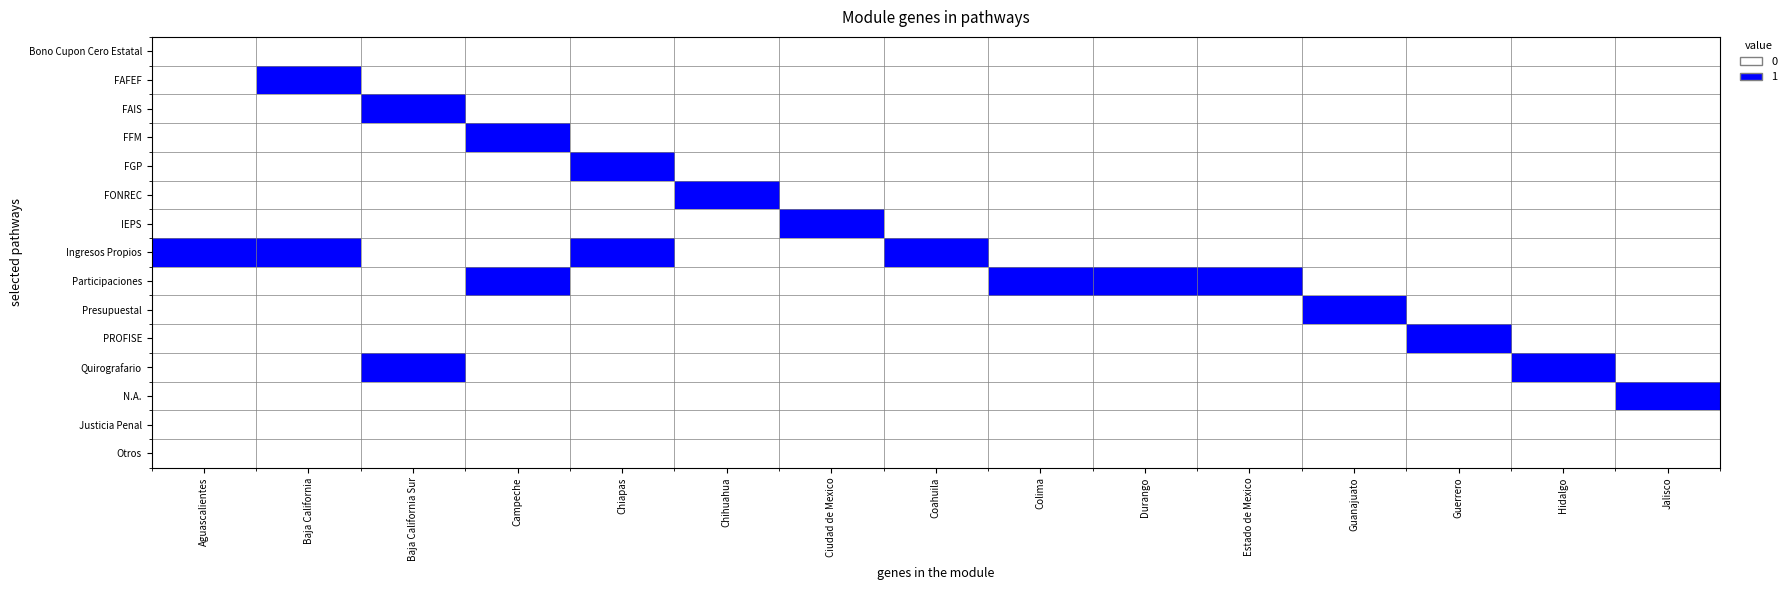

Reading right to left, extract all data points from this chart.

Bono Cupon Cero Estatal: Jalisco=0	Hidalgo=0	Guerrero=0	Guanajuato=0	Estado de Mexico=0	Durango=0	Colima=0	Coahuila=0	Ciudad de Mexico=0	Chihuahua=0	Chiapas=0	Campeche=0	Baja California Sur=0	Baja California=0	Aguascalientes=0
FAFEF: Jalisco=0	Hidalgo=0	Guerrero=0	Guanajuato=0	Estado de Mexico=0	Durango=0	Colima=0	Coahuila=0	Ciudad de Mexico=0	Chihuahua=0	Chiapas=0	Campeche=0	Baja California Sur=0	Baja California=1	Aguascalientes=0
FAIS: Jalisco=0	Hidalgo=0	Guerrero=0	Guanajuato=0	Estado de Mexico=0	Durango=0	Colima=0	Coahuila=0	Ciudad de Mexico=0	Chihuahua=0	Chiapas=0	Campeche=0	Baja California Sur=1	Baja California=0	Aguascalientes=0
FFM: Jalisco=0	Hidalgo=0	Guerrero=0	Guanajuato=0	Estado de Mexico=0	Durango=0	Colima=0	Coahuila=0	Ciudad de Mexico=0	Chihuahua=0	Chiapas=0	Campeche=1	Baja California Sur=0	Baja California=0	Aguascalientes=0
FGP: Jalisco=0	Hidalgo=0	Guerrero=0	Guanajuato=0	Estado de Mexico=0	Durango=0	Colima=0	Coahuila=0	Ciudad de Mexico=0	Chihuahua=0	Chiapas=1	Campeche=0	Baja California Sur=0	Baja California=0	Aguascalientes=0
FONREC: Jalisco=0	Hidalgo=0	Guerrero=0	Guanajuato=0	Estado de Mexico=0	Durango=0	Colima=0	Coahuila=0	Ciudad de Mexico=0	Chihuahua=1	Chiapas=0	Campeche=0	Baja California Sur=0	Baja California=0	Aguascalientes=0
IEPS: Jalisco=0	Hidalgo=0	Guerrero=0	Guanajuato=0	Estado de Mexico=0	Durango=0	Colima=0	Coahuila=0	Ciudad de Mexico=1	Chihuahua=0	Chiapas=0	Campeche=0	Baja California Sur=0	Baja California=0	Aguascalientes=0
Ingresos Propios: Jalisco=0	Hidalgo=0	Guerrero=0	Guanajuato=0	Estado de Mexico=0	Durango=0	Colima=0	Coahuila=1	Ciudad de Mexico=0	Chihuahua=0	Chiapas=1	Campeche=0	Baja California Sur=0	Baja California=1	Aguascalientes=1
Participaciones: Jalisco=0	Hidalgo=0	Guerrero=0	Guanajuato=0	Estado de Mexico=1	Durango=1	Colima=1	Coahuila=0	Ciudad de Mexico=0	Chihuahua=0	Chiapas=0	Campeche=1	Baja California Sur=0	Baja California=0	Aguascalientes=0
Presupuestal: Jalisco=0	Hidalgo=0	Guerrero=0	Guanajuato=1	Estado de Mexico=0	Durango=0	Colima=0	Coahuila=0	Ciudad de Mexico=0	Chihuahua=0	Chiapas=0	Campeche=0	Baja California Sur=0	Baja California=0	Aguascalientes=0
PROFISE: Jalisco=0	Hidalgo=0	Guerrero=1	Guanajuato=0	Estado de Mexico=0	Durango=0	Colima=0	Coahuila=0	Ciudad de Mexico=0	Chihuahua=0	Chiapas=0	Campeche=0	Baja California Sur=0	Baja California=0	Aguascalientes=0
Quirografario: Jalisco=0	Hidalgo=1	Guerrero=0	Guanajuato=0	Estado de Mexico=0	Durango=0	Colima=0	Coahuila=0	Ciudad de Mexico=0	Chihuahua=0	Chiapas=0	Campeche=0	Baja California Sur=1	Baja California=0	Aguascalientes=0
N.A.: Jalisco=1	Hidalgo=0	Guerrero=0	Guanajuato=0	Estado de Mexico=0	Durango=0	Colima=0	Coahuila=0	Ciudad de Mexico=0	Chihuahua=0	Chiapas=0	Campeche=0	Baja California Sur=0	Baja California=0	Aguascalientes=0
Justicia Penal: Jalisco=0	Hidalgo=0	Guerrero=0	Guanajuato=0	Estado de Mexico=0	Durango=0	Colima=0	Coahuila=0	Ciudad de Mexico=0	Chihuahua=0	Chiapas=0	Campeche=0	Baja California Sur=0	Baja California=0	Aguascalientes=0
Otros: Jalisco=0	Hidalgo=0	Guerrero=0	Guanajuato=0	Estado de Mexico=0	Durango=0	Colima=0	Coahuila=0	Ciudad de Mexico=0	Chihuahua=0	Chiapas=0	Campeche=0	Baja California Sur=0	Baja California=0	Aguascalientes=0